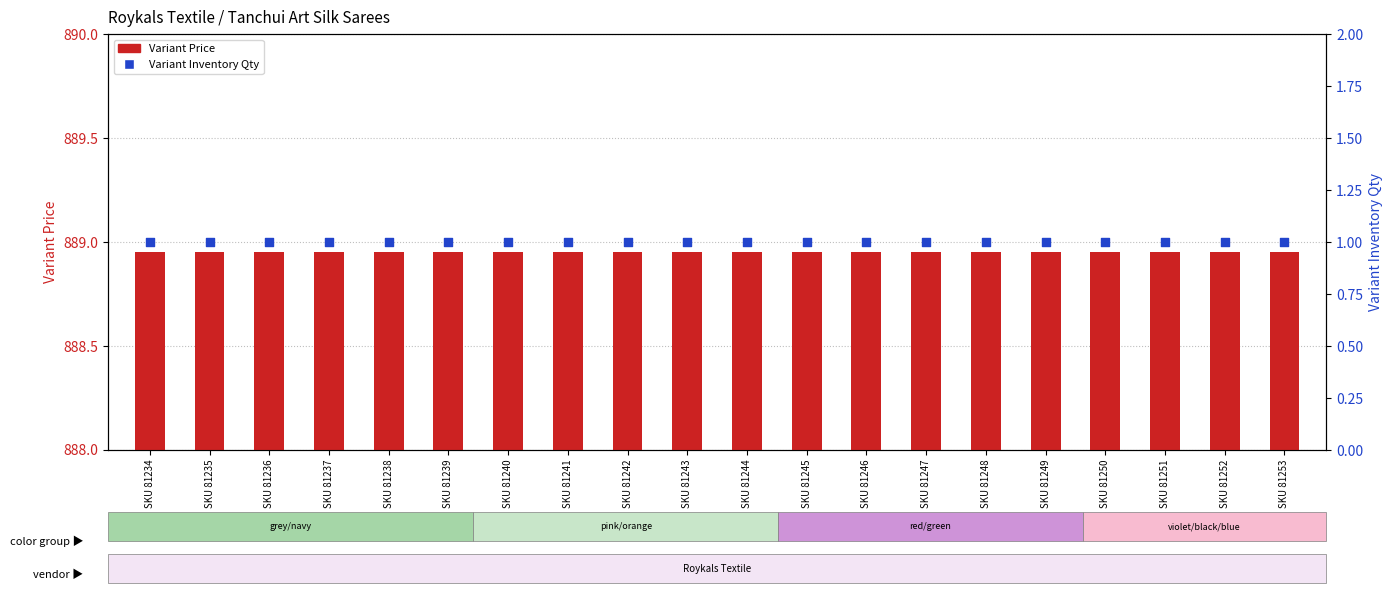

Which series has the largest Y range (max minus min)?

Variant Price